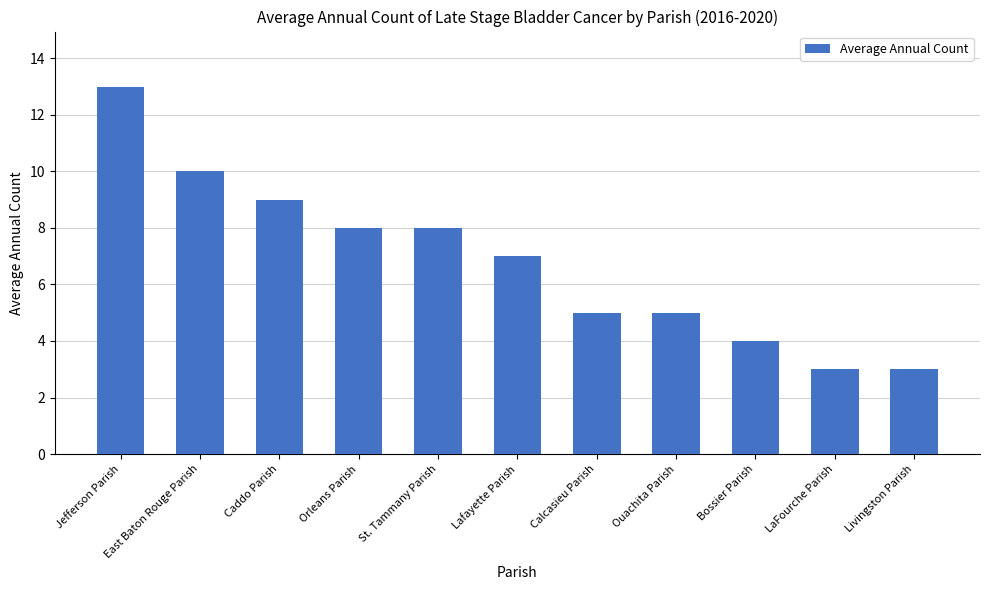

What is the value of the 1st bar from the left?

13